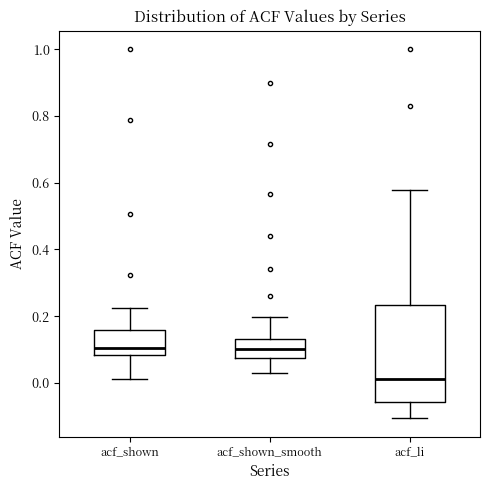

Reading left to right, read every box against the y-axis: the position of its median line, the range the box covers, and the ends of its whiskers. The values are not printed on the chart, so give them approximately, as read against the axis.

acf_shown: median 0.10, box 0.08 to 0.16, whiskers 0.02 to 0.22
acf_shown_smooth: median 0.10, box 0.08 to 0.14, whiskers 0.04 to 0.20
acf_li: median 0.02, box -0.06 to 0.24, whiskers -0.10 to 0.58